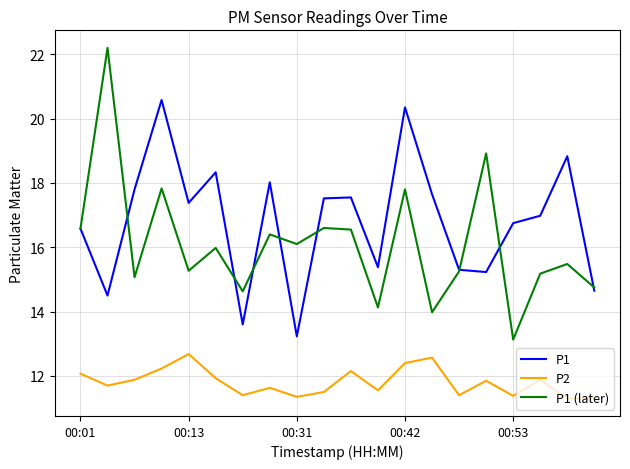

True or false: P1 (later) and P2 cross at least once.

False